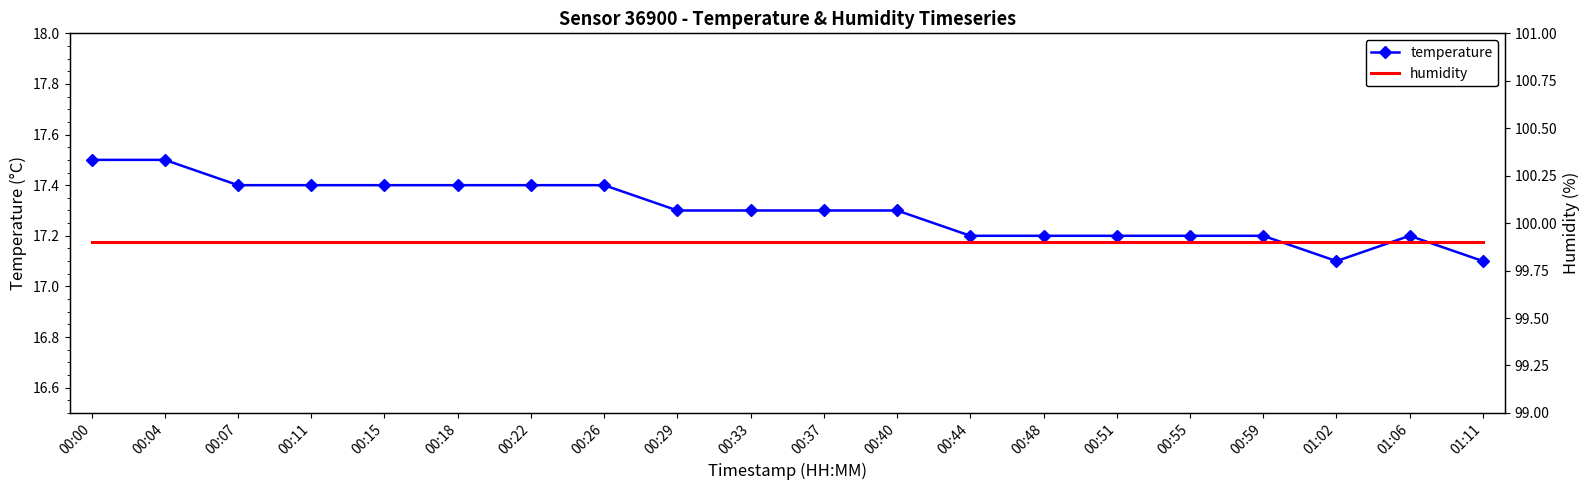

What is the label of the 12th point from the right?

00:29